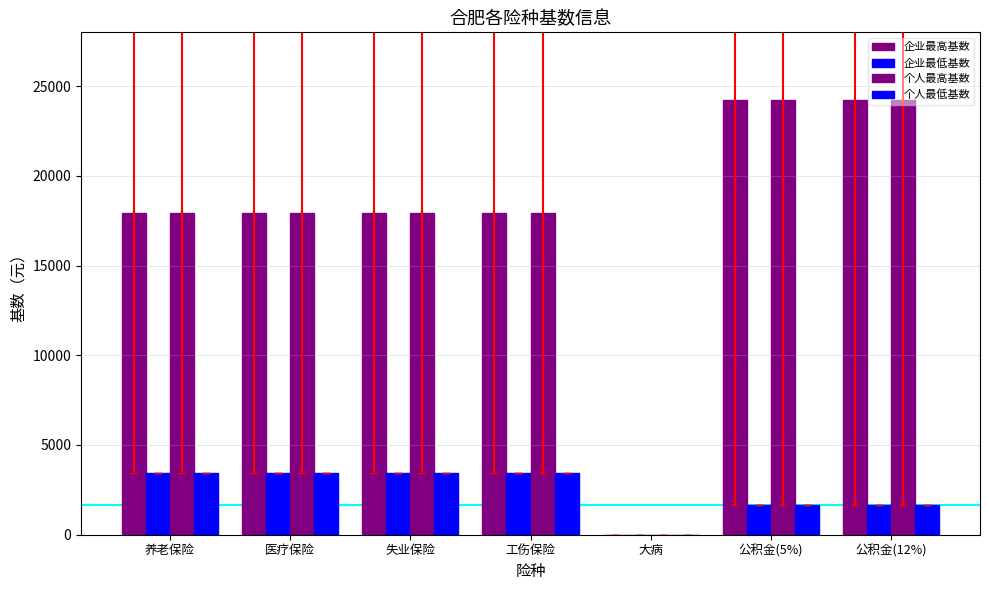

Reading left to right, what are all the values shown in this chart?

企业最高基数: 养老保险=17925.4	医疗保险=17925.4	失业保险=17925.4	工伤保险=17925.4	大病=0.0	公积金(5%)=24207.0	公积金(12%)=24207.0
企业最低基数: 养老保险=3429.1	医疗保险=3429.1	失业保险=3429.1	工伤保险=3429.1	大病=0.0	公积金(5%)=1650.0	公积金(12%)=1650.0
个人最高基数: 养老保险=17925.4	医疗保险=17925.4	失业保险=17925.4	工伤保险=17925.4	大病=0.0	公积金(5%)=24207.0	公积金(12%)=24207.0
个人最低基数: 养老保险=3429.1	医疗保险=3429.1	失业保险=3429.1	工伤保险=3429.1	大病=0.0	公积金(5%)=1650.0	公积金(12%)=1650.0